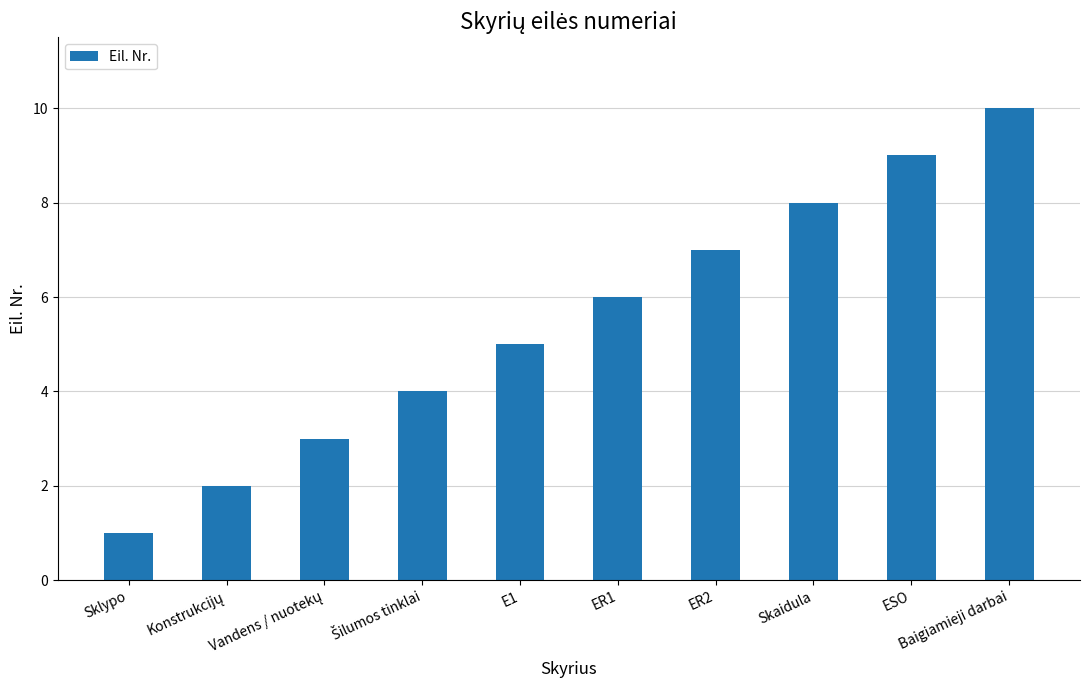

Approximately how many times larger is the value at Sklypo compared to ESO?

0.1